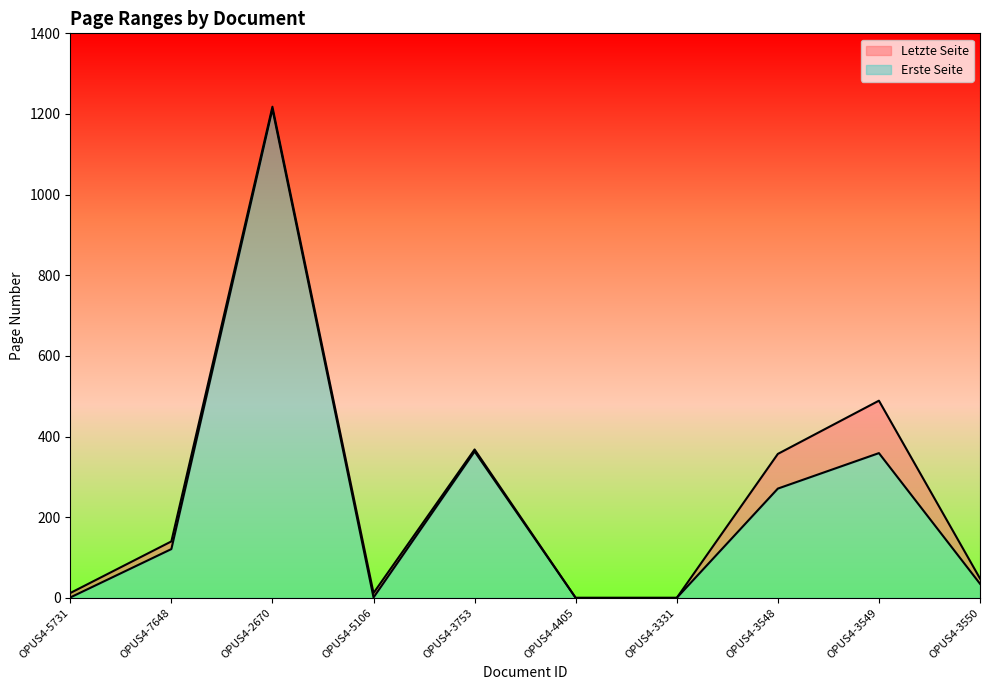

What is the label of the 3rd point from the left?

OPUS4-2670